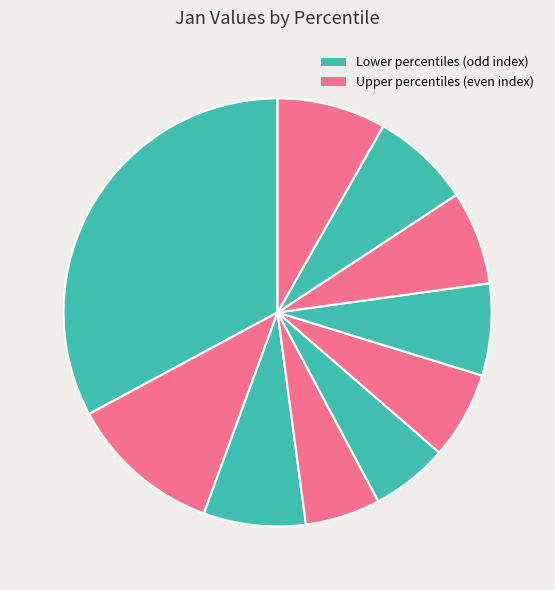

How many segments does this pie chart have?

10